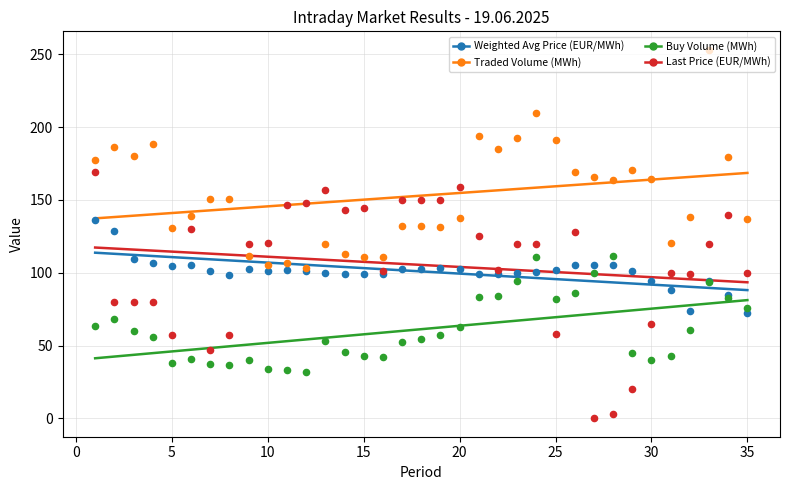

Which series reaches the maximum Y coordinate?

Traded Volume (MWh)